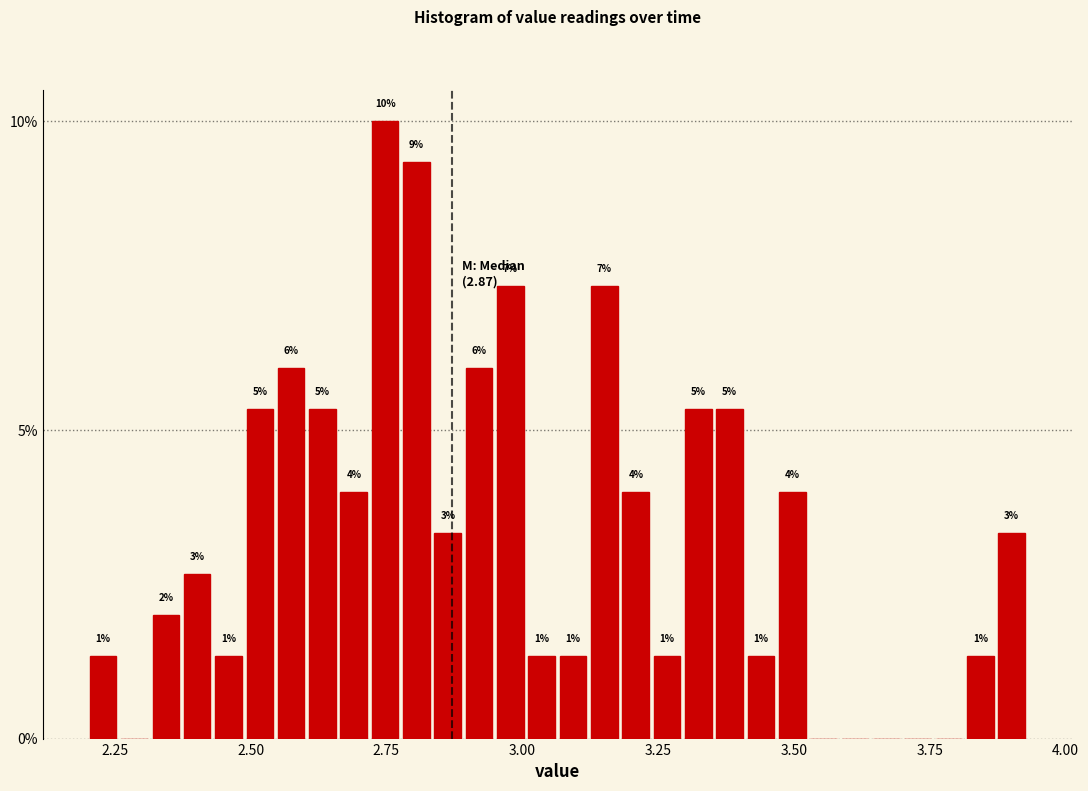

Around what value on the x-axis is the tallest bar? Give the approximate position of its centre, as read against the axis.

2.75